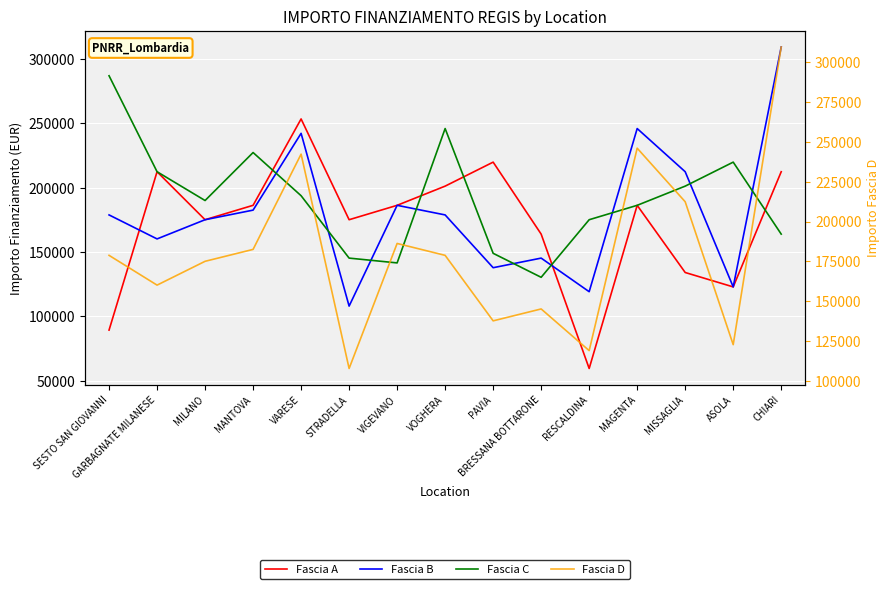

Reading left to right, list all the values displayed in this chart.

Fascia A: 89419.6	212371.5	175113.3	186290.8	253355.4	175113.3	186290.8	201194.0	219823.1	163935.9	59613.0	186290.8	134129.4	122951.9	212371.5
Fascia B: 178839.1	160210.1	175113.3	182565.0	242178.0	108048.6	186290.8	178839.1	137855.2	145306.8	119226.1	245903.8	212371.5	122951.9	309242.7
Fascia C: 286887.8	212371.5	190016.6	227274.7	193742.4	145306.8	141581.0	245903.8	149032.6	130403.5	175113.3	186290.8	201194.0	219823.1	163935.9
Fascia D: 178839.1	160210.1	175113.3	182565.0	242178.0	108048.6	186290.8	178839.1	137855.2	145306.8	119226.1	245903.8	212371.5	122951.9	309242.7